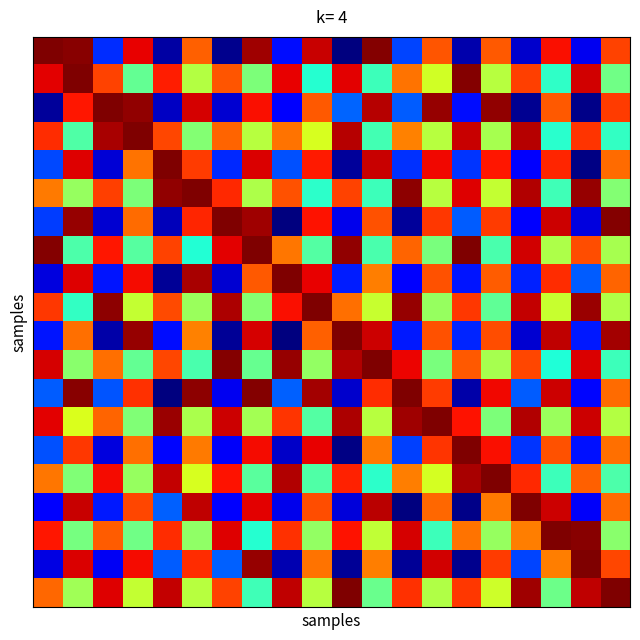

What is the difference between the highest and lowest values at 11?

0.6